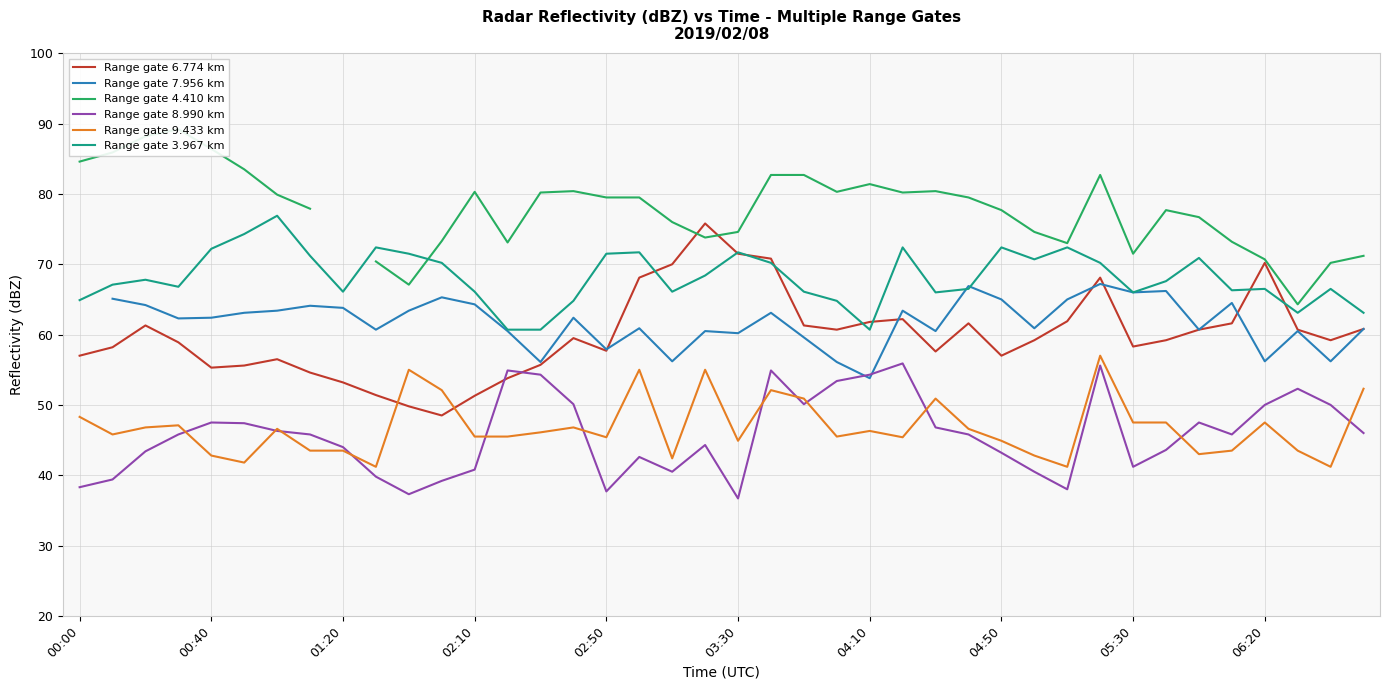

True or false: Range gate 9.433 km and Range gate 3.967 km intersect in this chart.

False